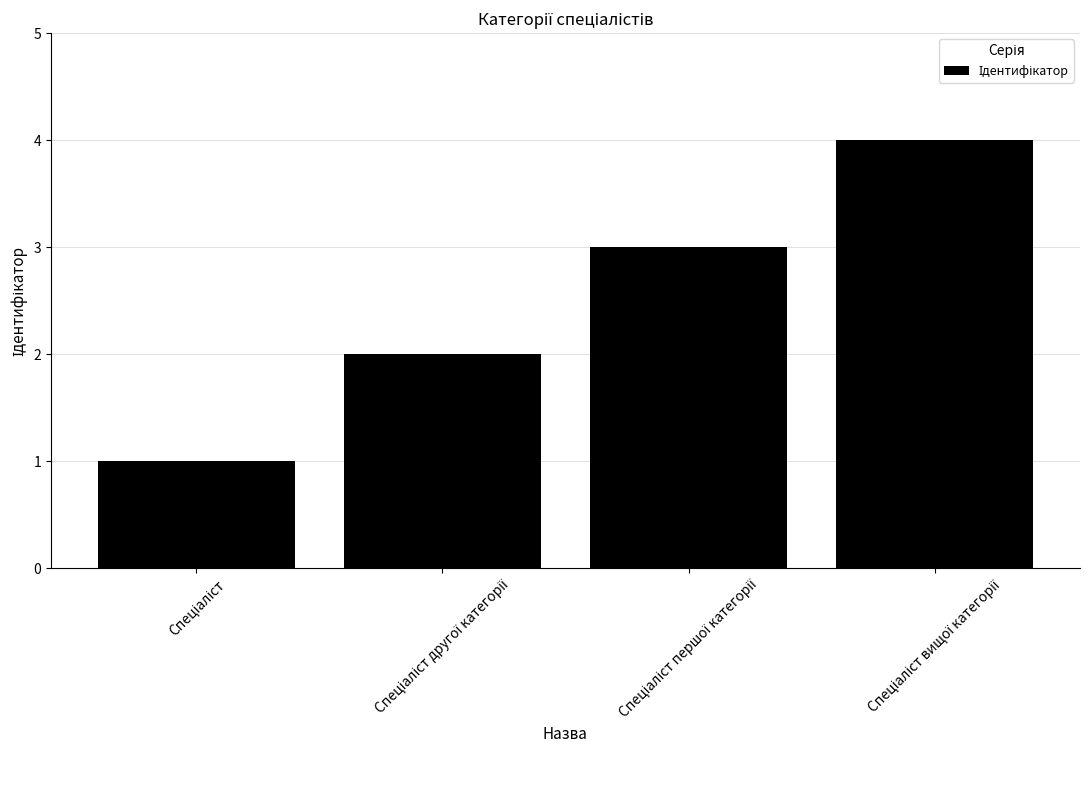

What is the maximum value shown in the chart?

4